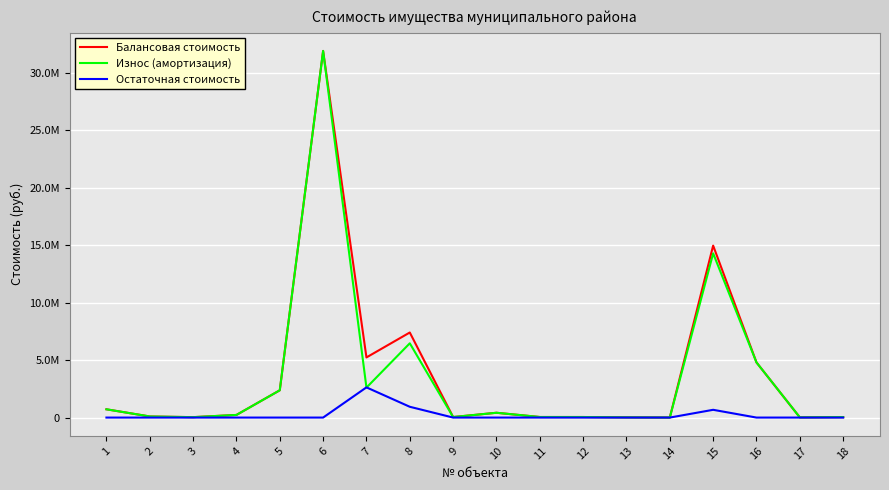

Does the chart display data point markers on the line(s)?

No